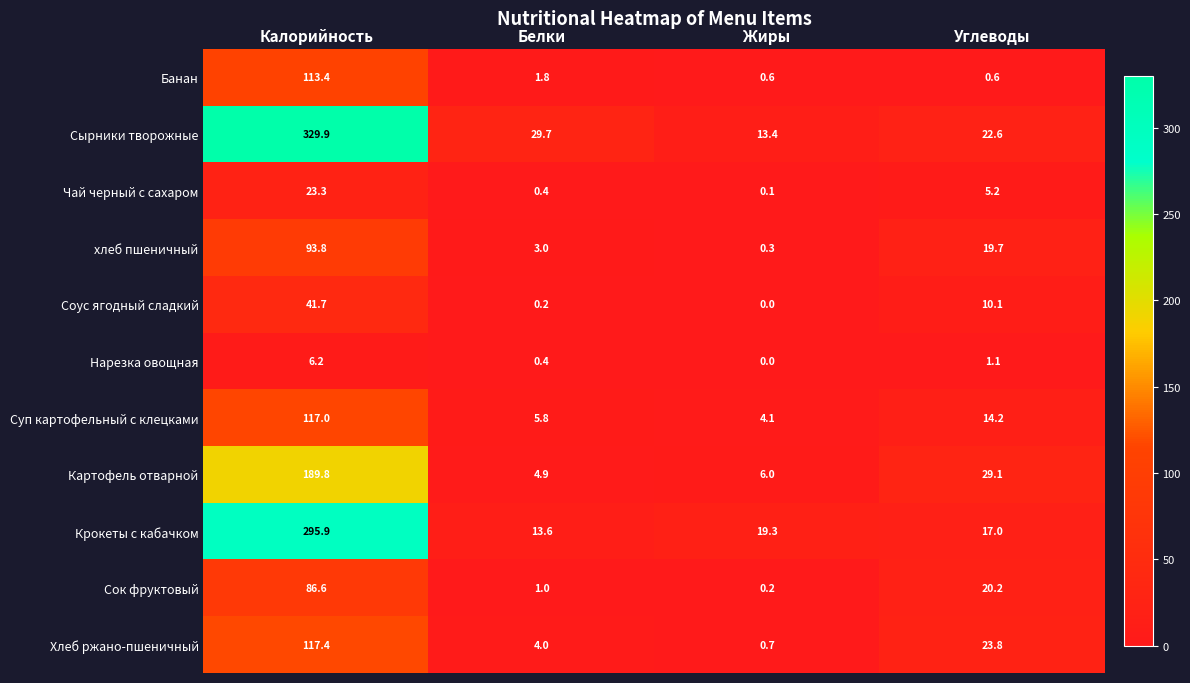

Rank the series by their maximum value, from highest to lowest.

Сырники творожные, Крокеты с кабачком, Картофель отварной, Хлеб ржано-пшеничный, Суп картофельный с клецками, Банан, хлеб пшеничный, Сок фруктовый, Соус ягодный сладкий, Чай черный с сахаром, Нарезка овощная